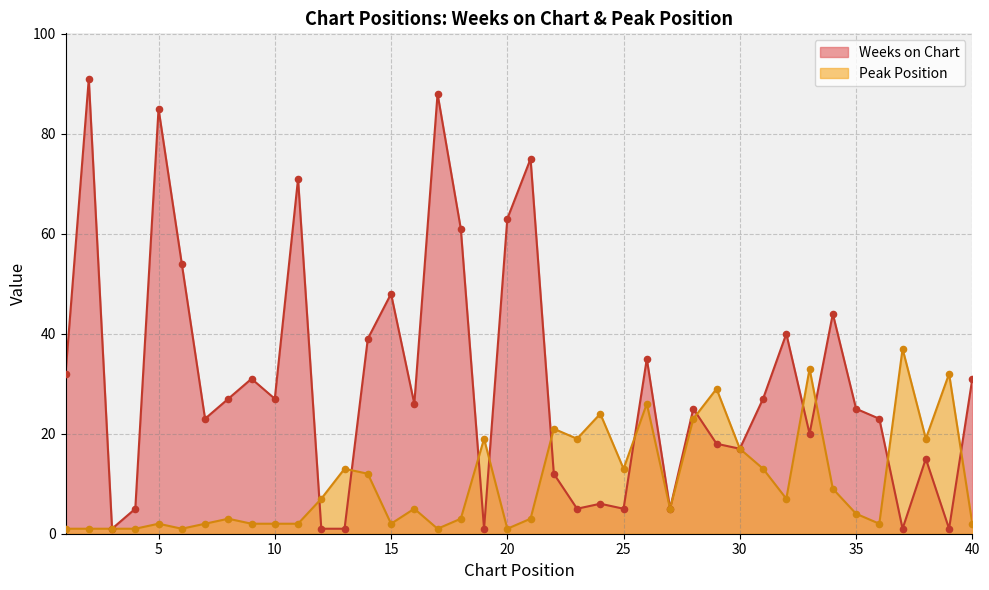

Which series contains the highest Y value?

Weeks on Chart